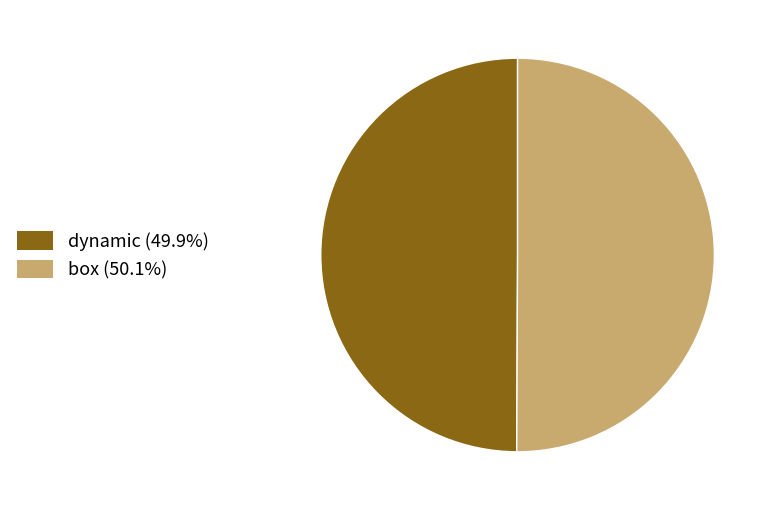

Do box (50.1%) and dynamic (49.9%) together represent more than half of the pie?

Yes